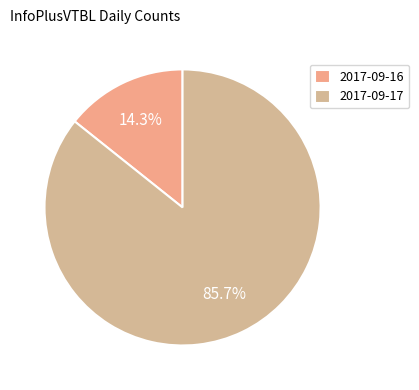

How many segments does this pie chart have?

2